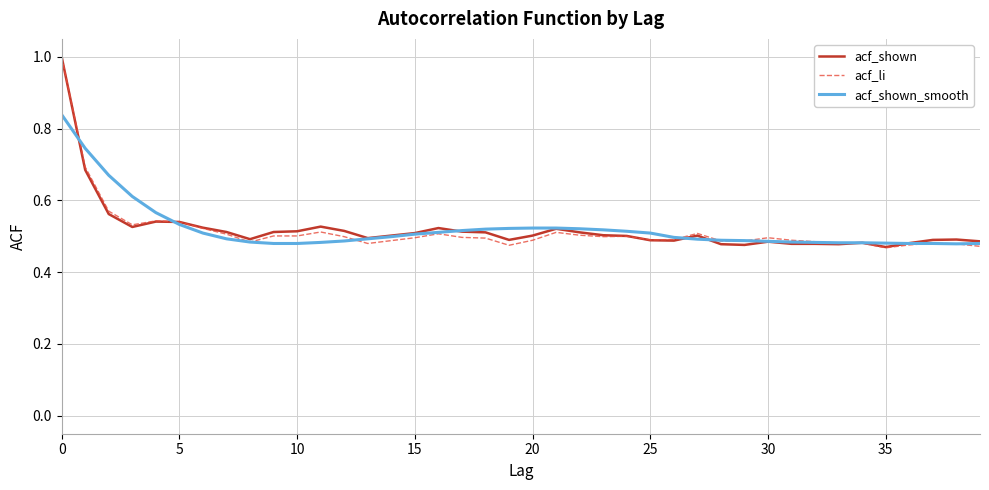

What is the greatest value displayed?

1.0